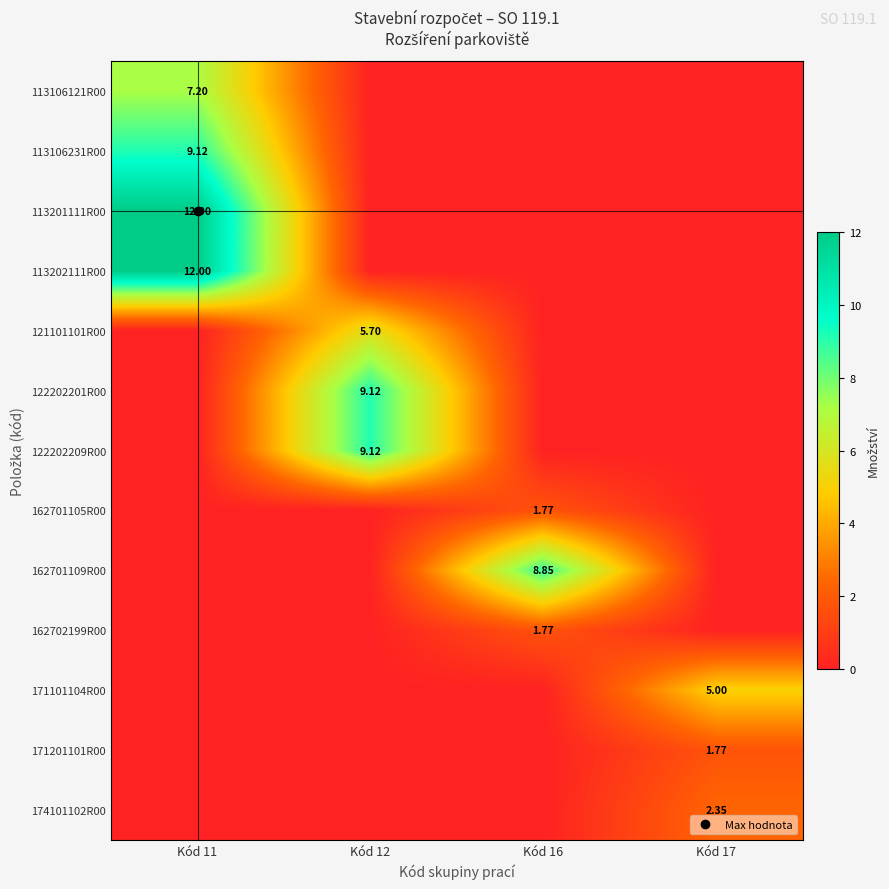

At Kód 11, list the series in order from smallest to largest.

121101101R00, 122202201R00, 122202209R00, 162701105R00, 162701109R00, 162702199R00, 171101104R00, 171201101R00, 174101102R00, 113106121R00, 113106231R00, 113201111R00, 113202111R00